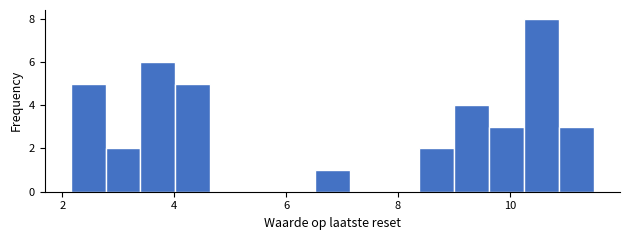

Read against the x-axis, roughly where is the centre of the tallest bar?

10.6